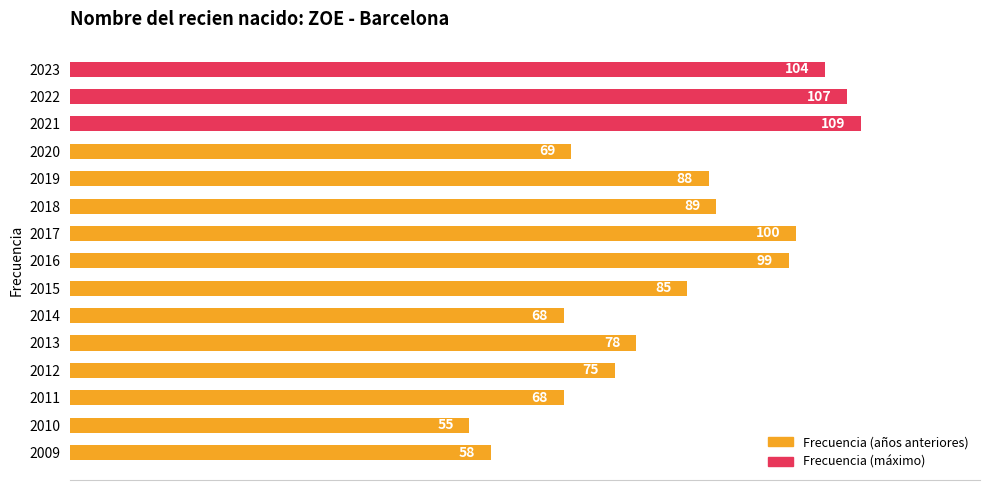

The value at 2021 is 109. True or false?

True